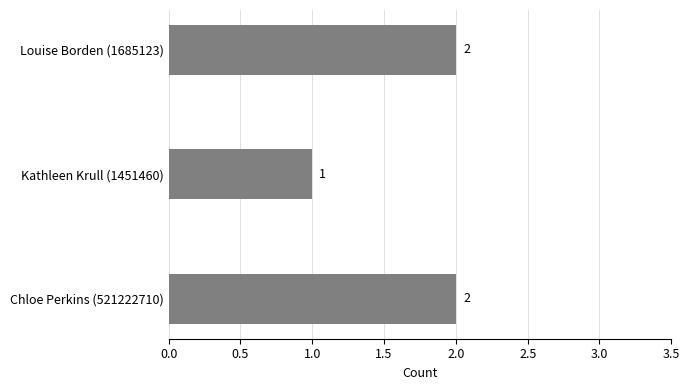

Are the bars grouped side by side (vs. stacked)?

No